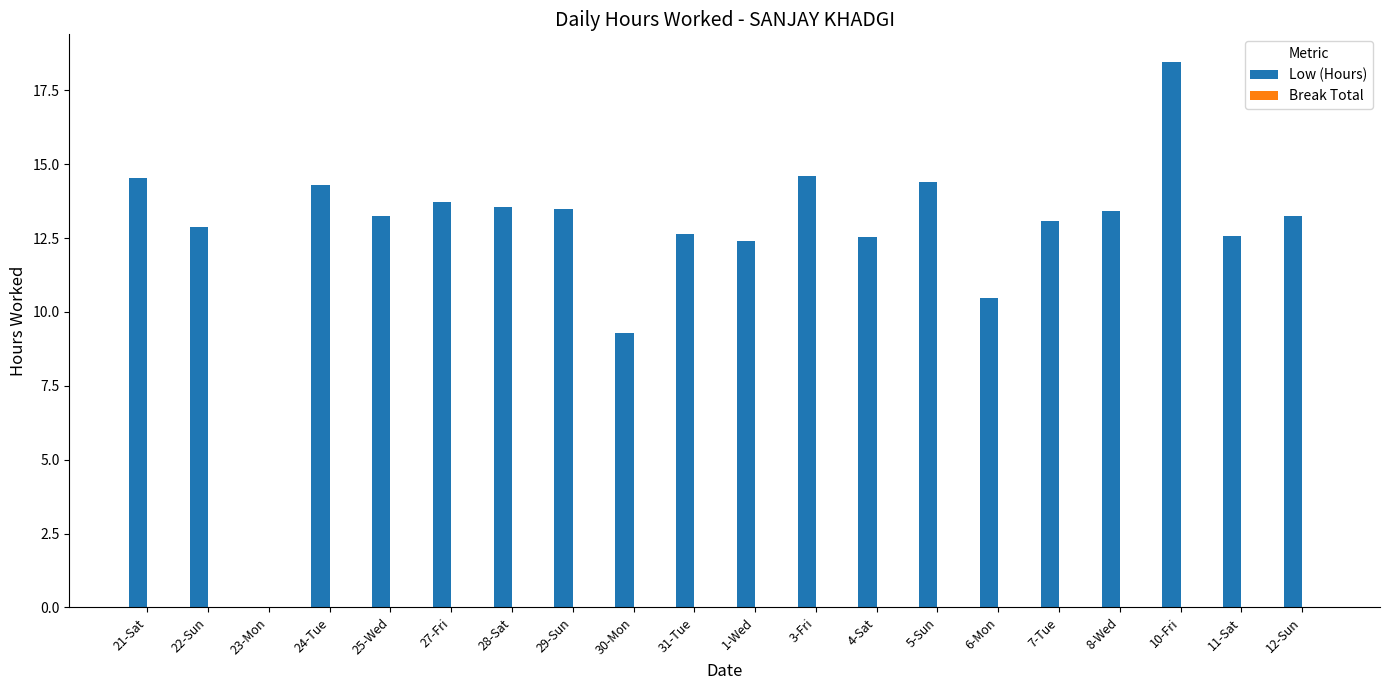

Where is the data nearest to the value 9?

30-Mon